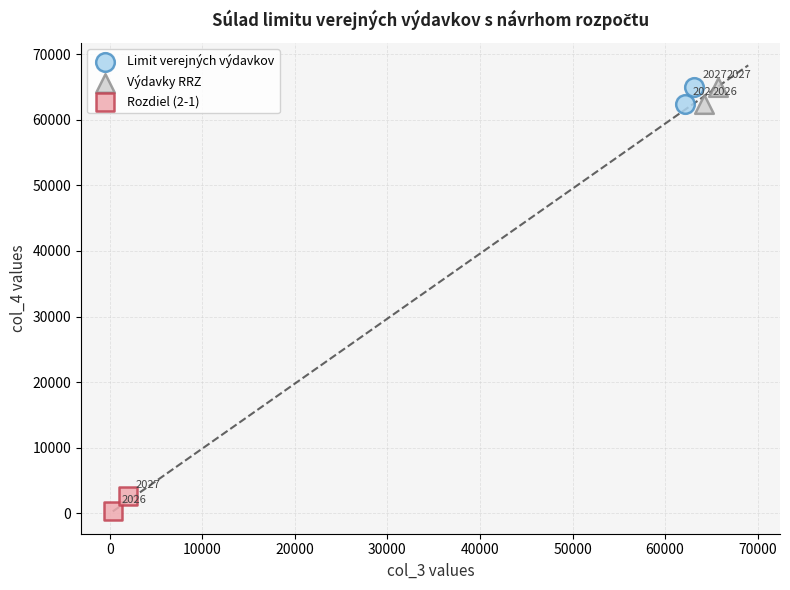

Which series reaches the minimum Y coordinate?

Rozdiel (2-1)